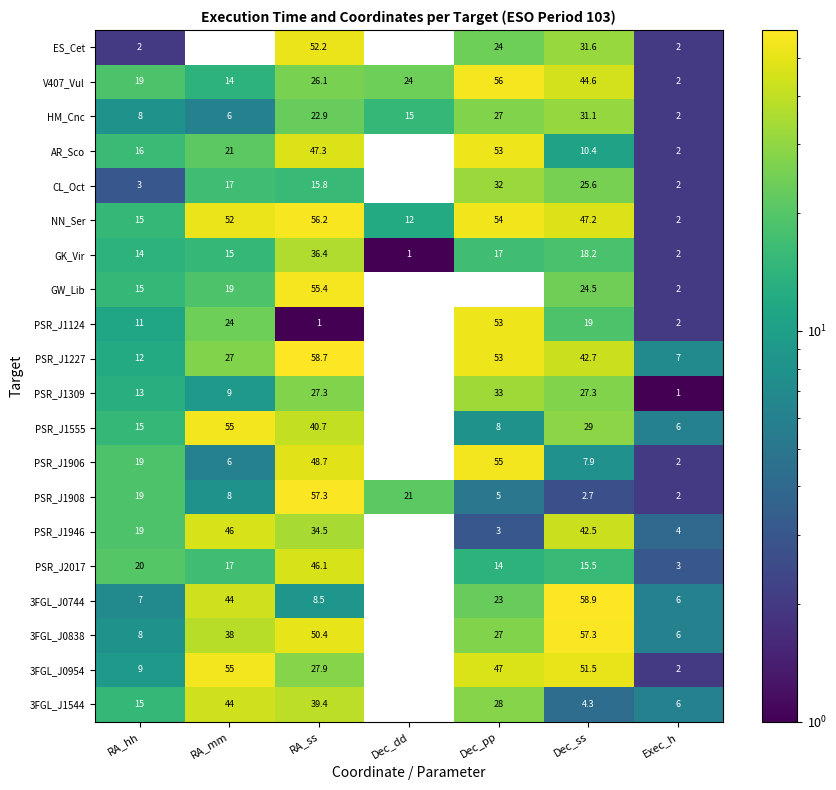

The value of ES_Cet at Dec_ss is 31.6. True or false?

True